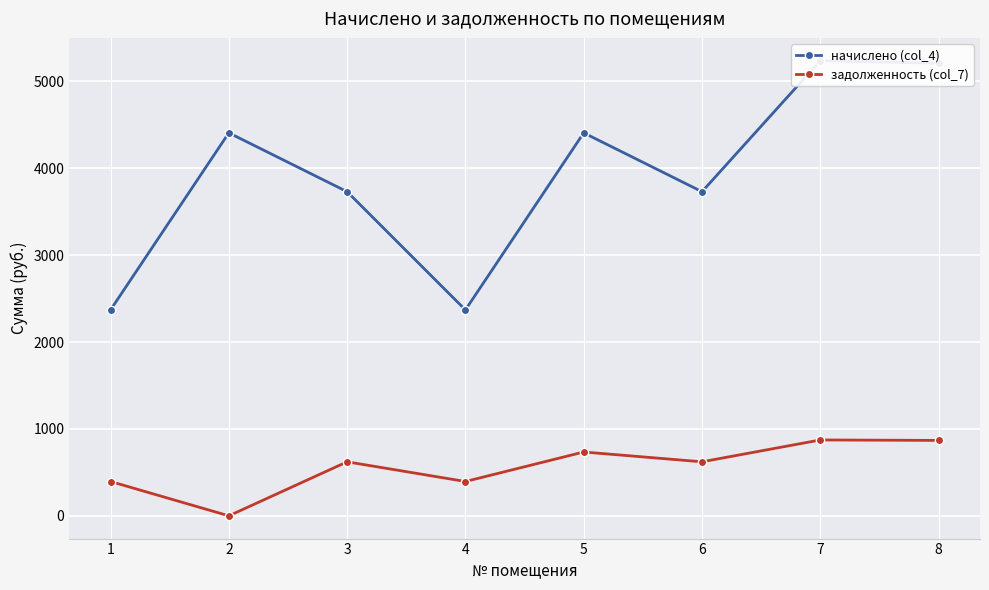

True or false: начислено (col_4) and задолженность (col_7) intersect in this chart.

False